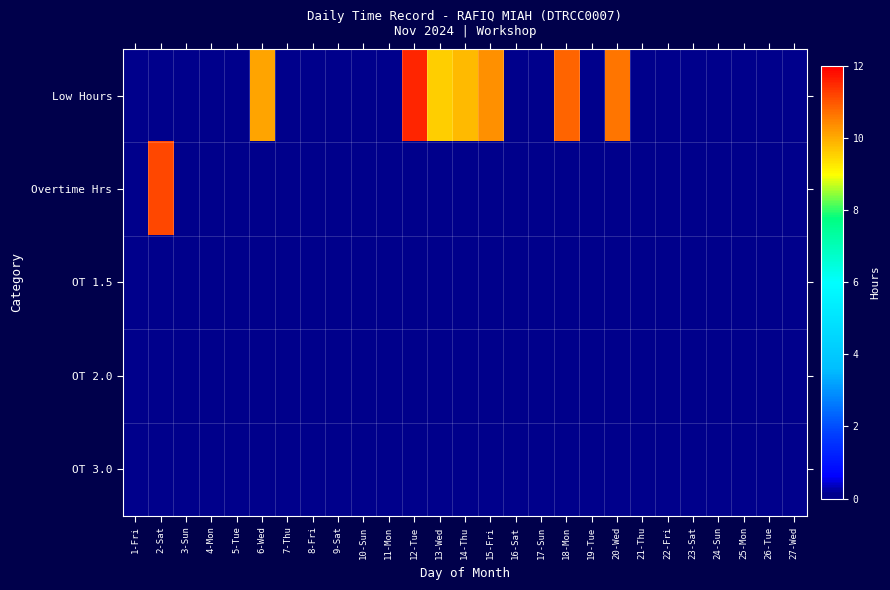

Which series has the largest range (max minus min)?

Low Hours